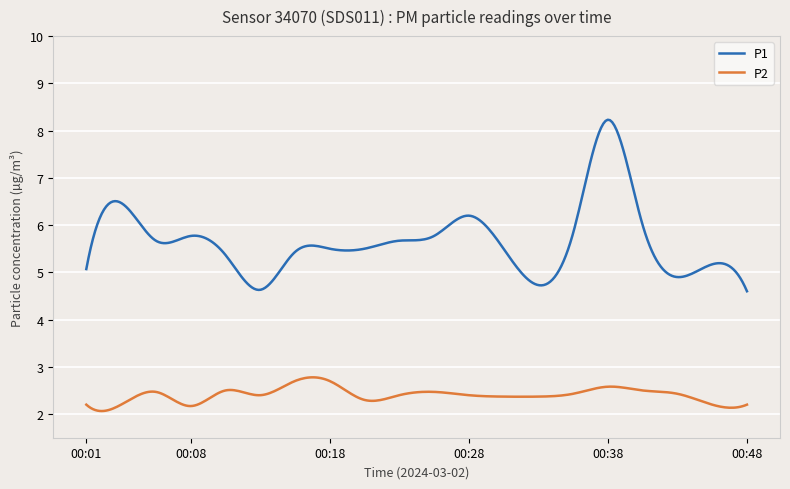

True or false: P2 and P1 intersect in this chart.

False